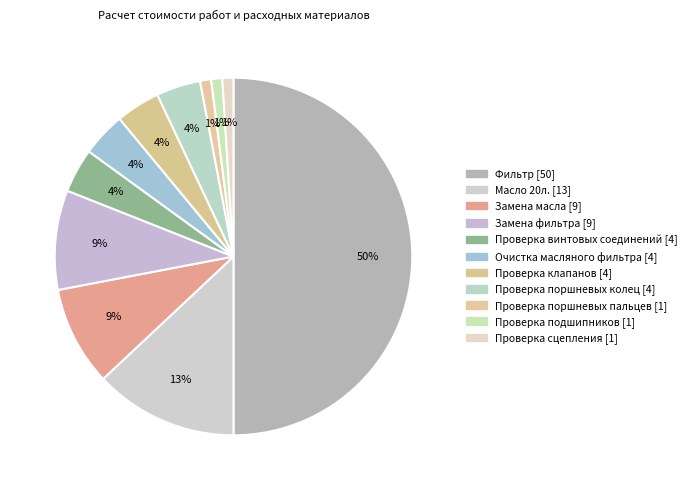

Which category has the biggest portion of the pie?

Фильтр